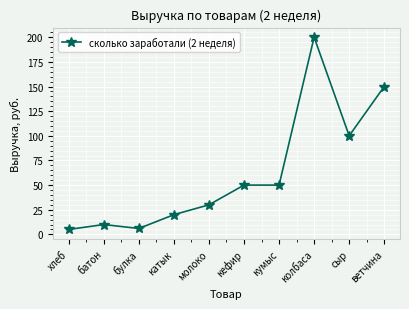

Which label corresponds to the largest value in the chart?

колбаса